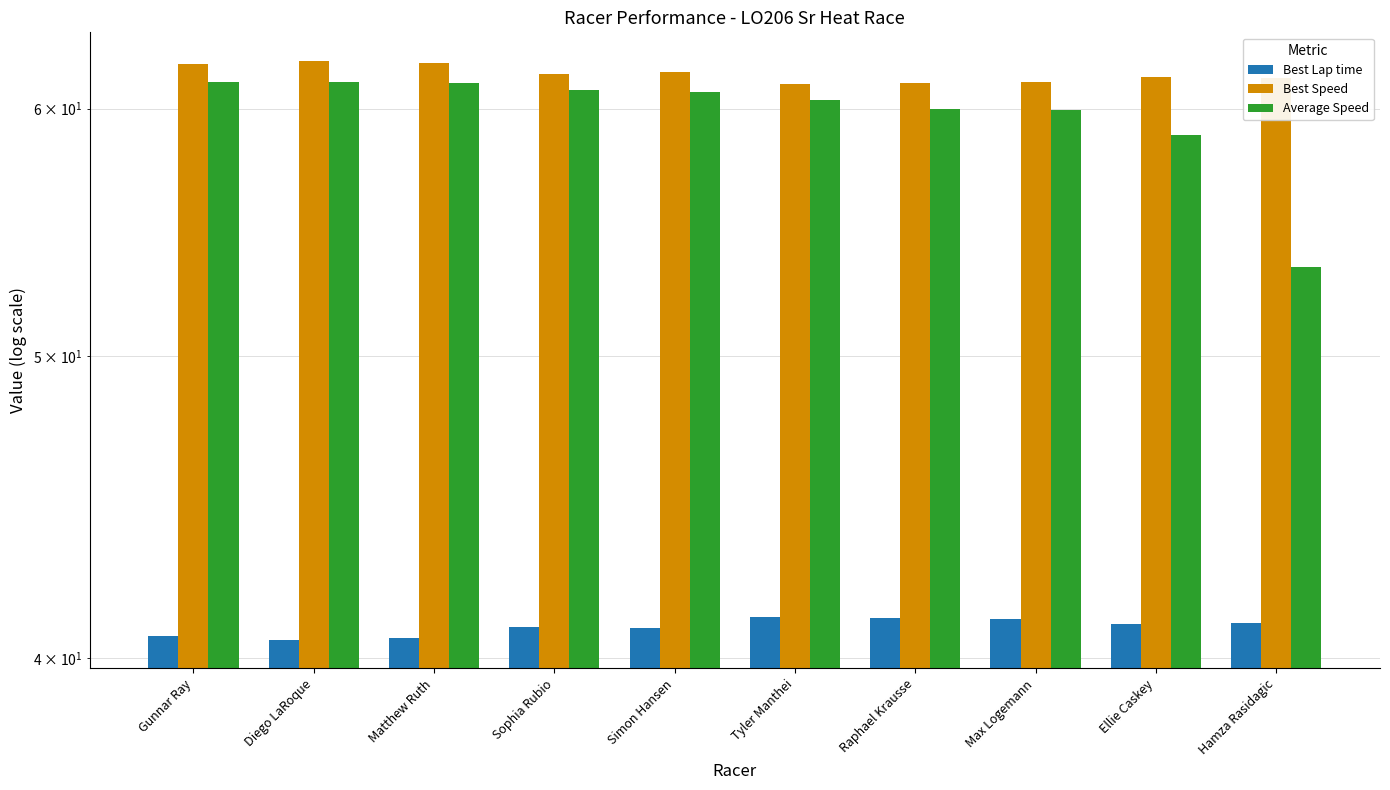

What is the label of the 1st bar from the left?

Gunnar Ray